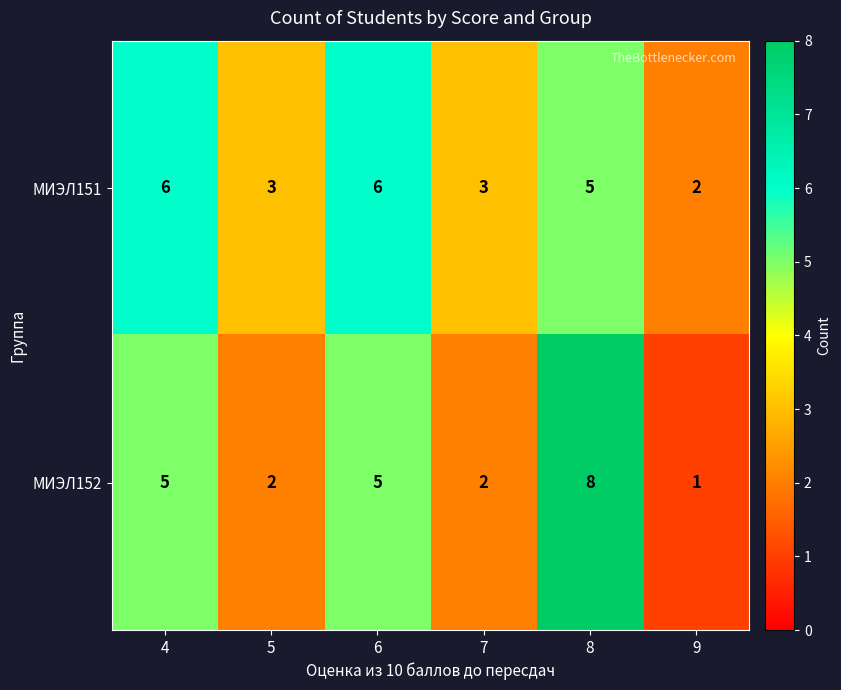

Which series has the largest total across all categories?

МИЭЛ151